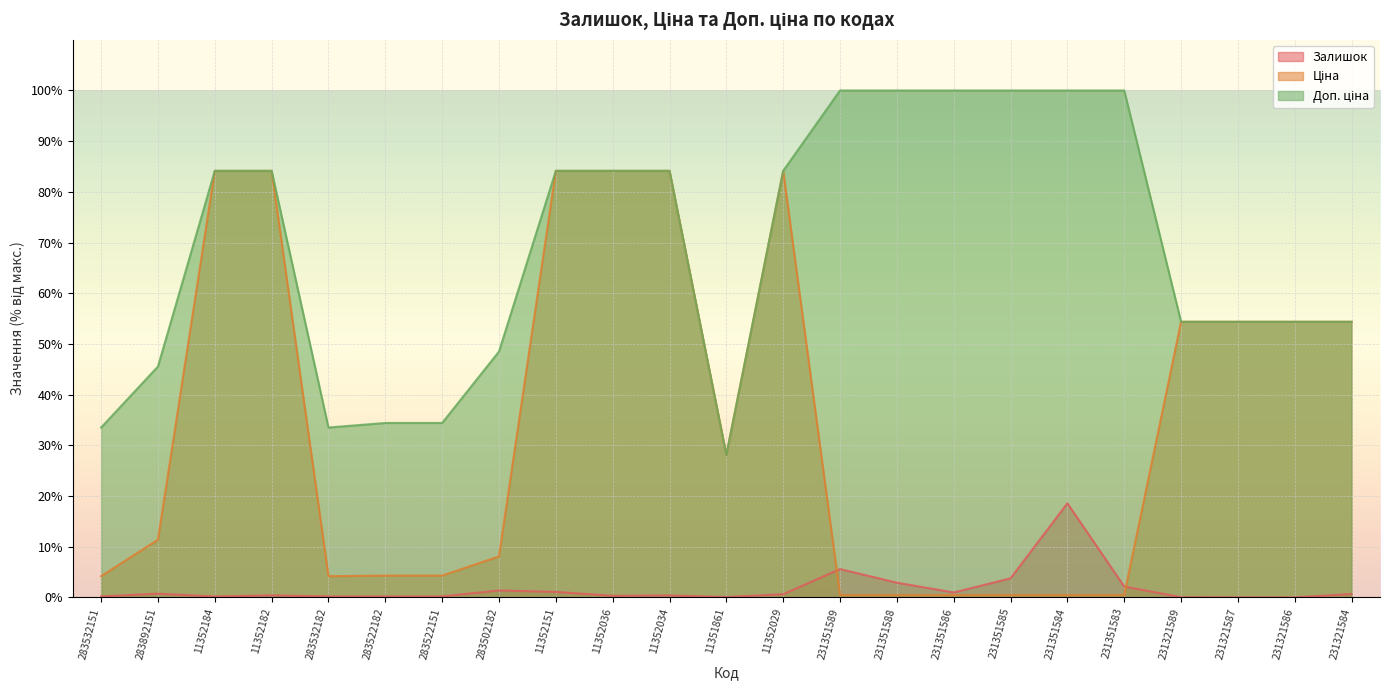

Is it true that Ціна equals 54.4 at 231321587?

True